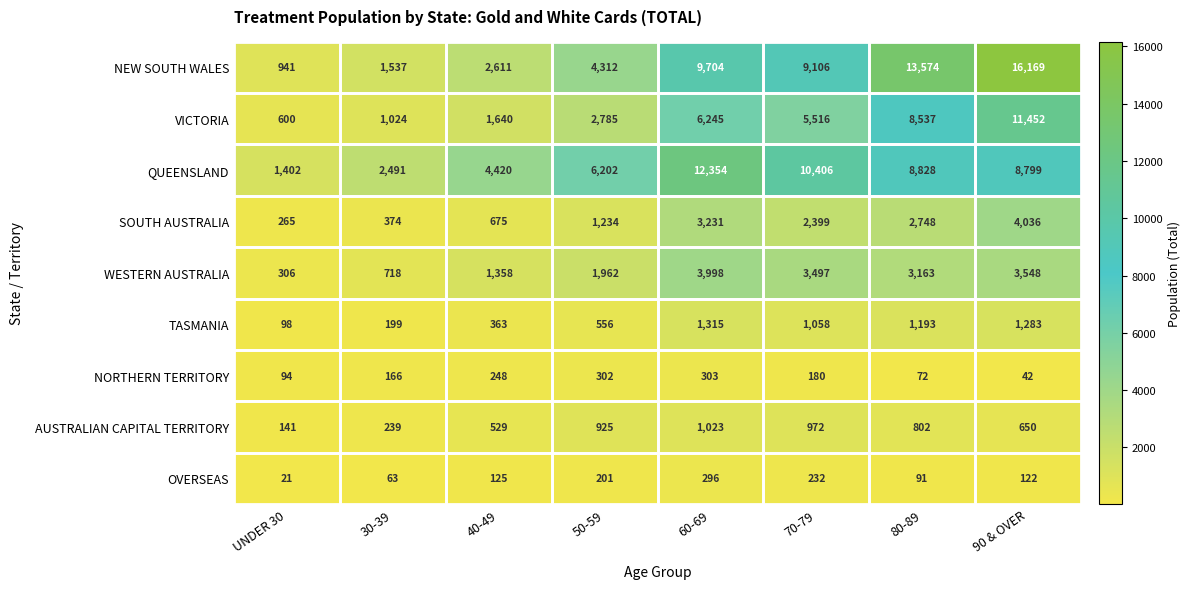

Which series has the largest total across all categories?

NEW SOUTH WALES